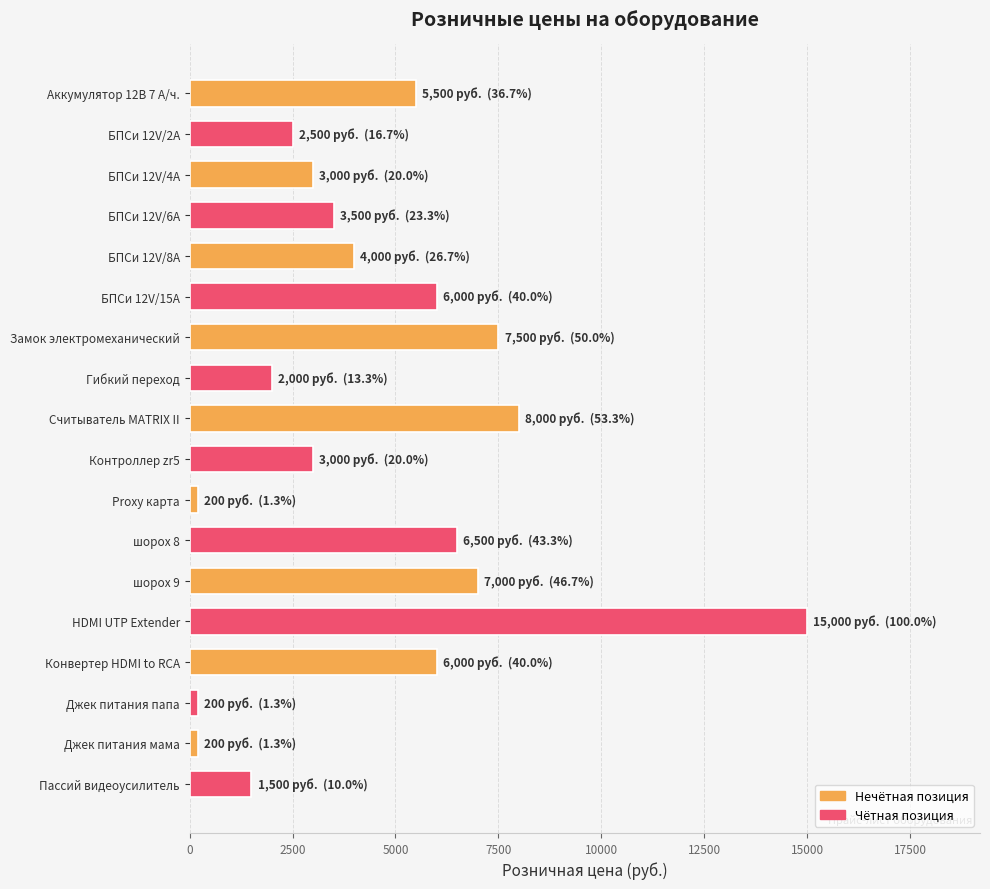

What is the label of the 3rd bar from the top?

БПСи 12V/4A